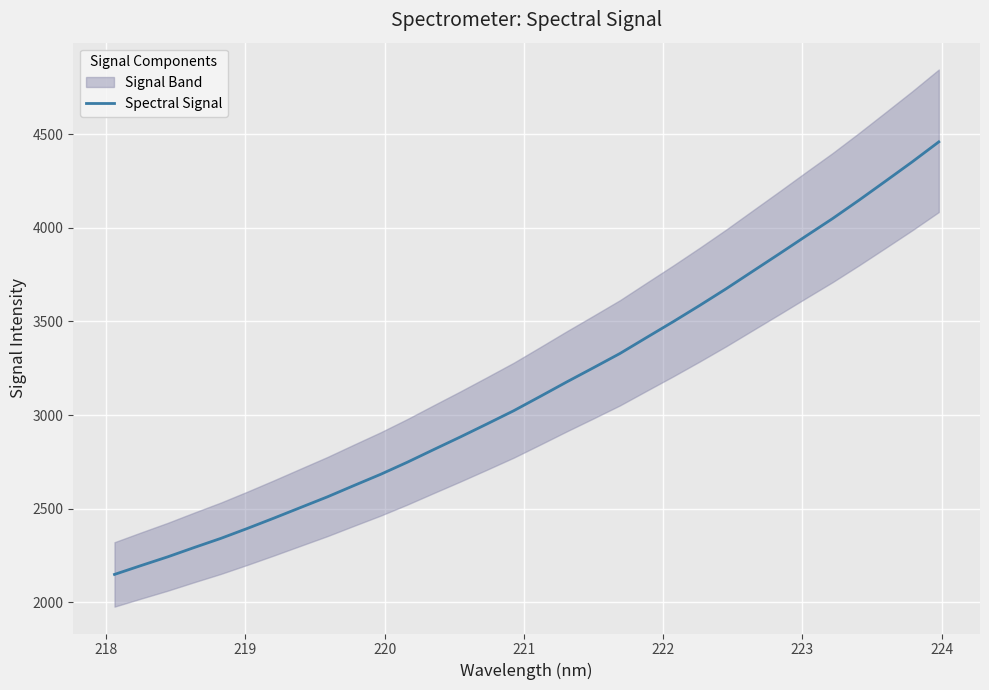

What is the minimum value for Spectral Signal?

2149.6